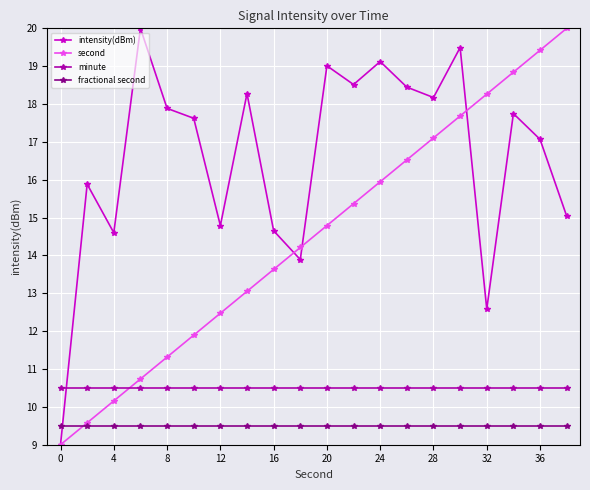

How many times do fractional second and second cross each other?

1